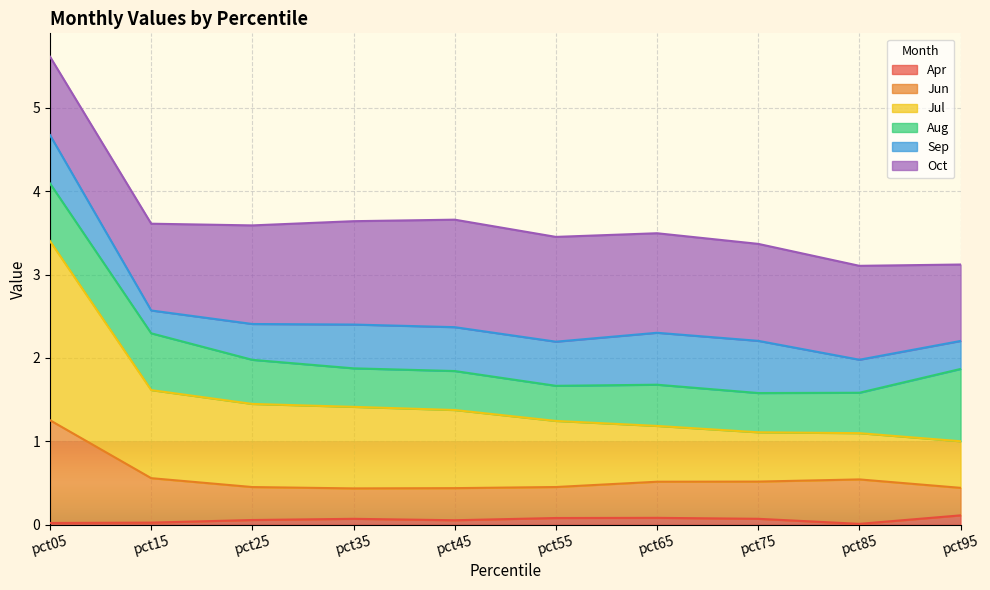

At which category is the sum across all series the highest?

pct05